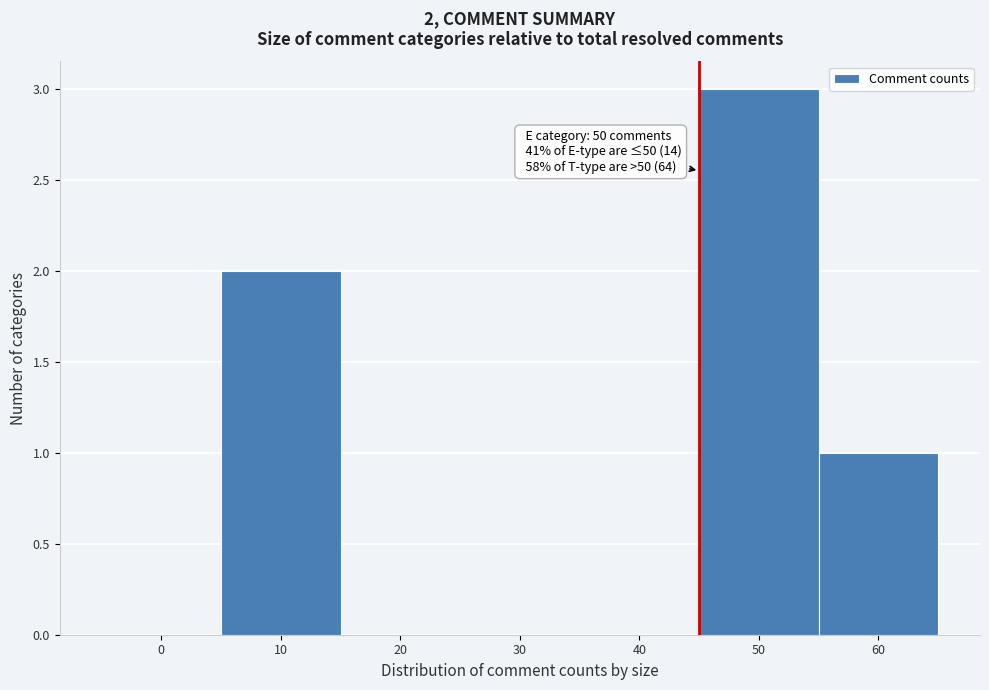

Reading right to left, transcribe all the data shown in this chart.

60=1	50=3	40=0	30=0	20=0	10=2	0=0